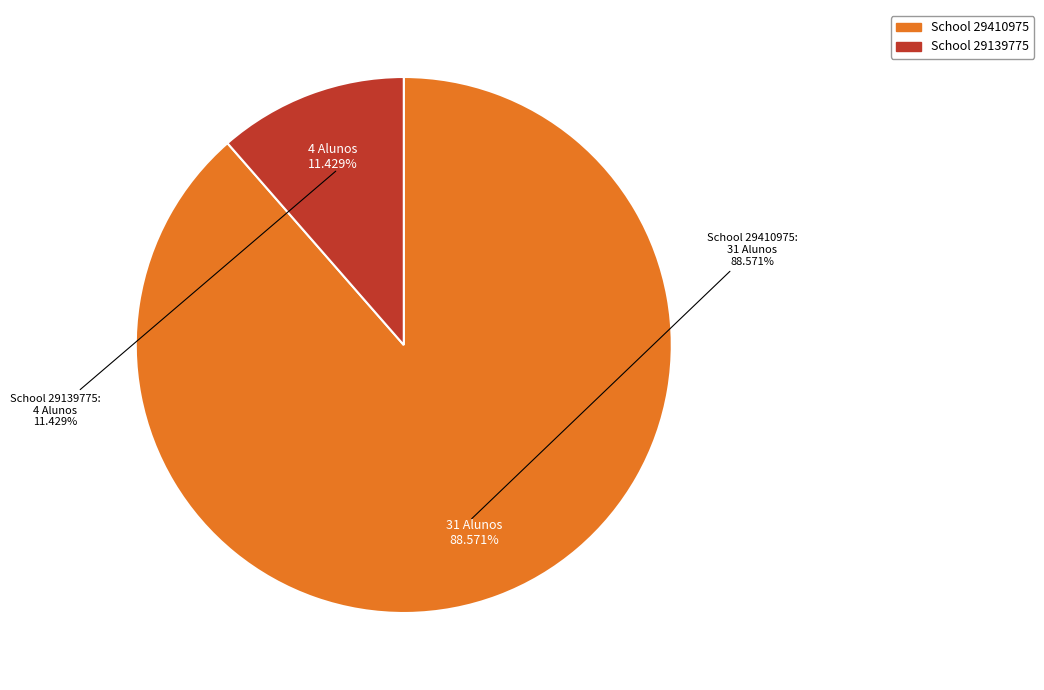

Combined, what portion of the pie is 29410975 and 29139775?

100.0%